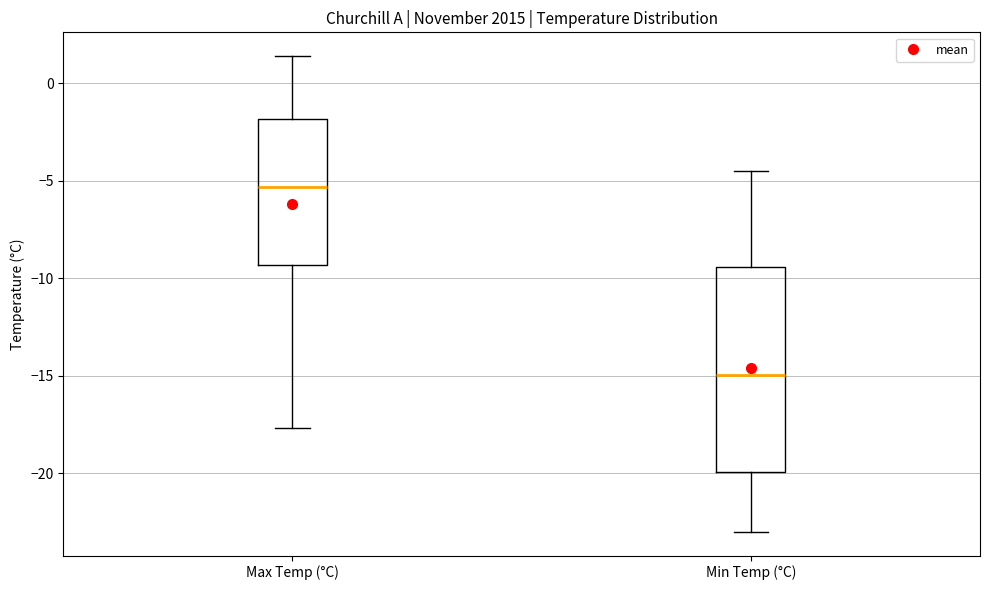

Which box has the highest median line?

Max Temp (°C)